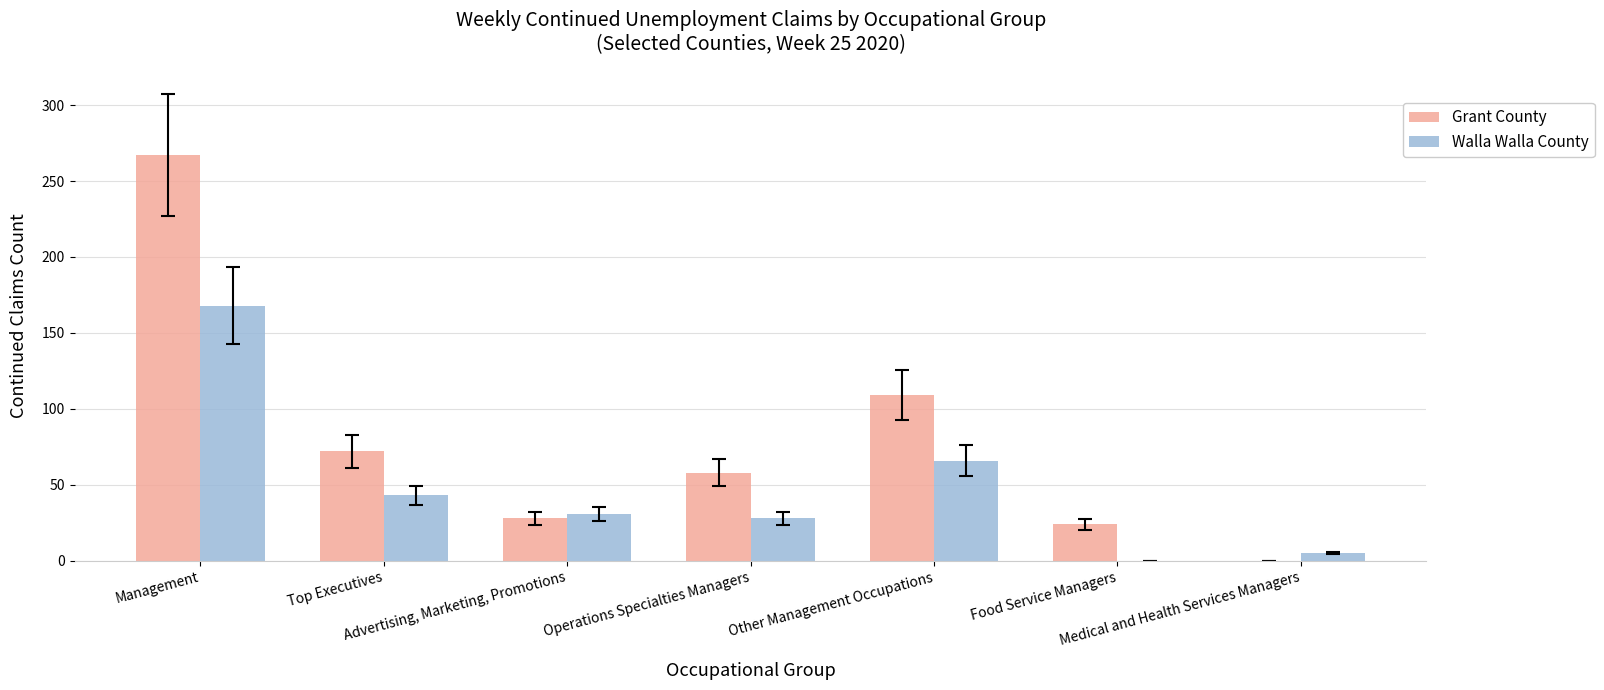

Are the bars grouped side by side (vs. stacked)?

Yes